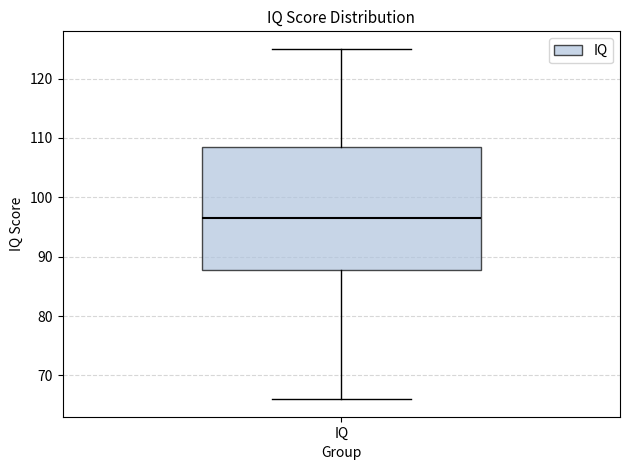

Transcribe this box plot: give where the median line is, the range the box spans, and where the two whiskers end, as read against the y-axis. The values are not printed on the chart, so give them approximately, as read against the axis.

median 97, box 88 to 109, whiskers 66 to 125